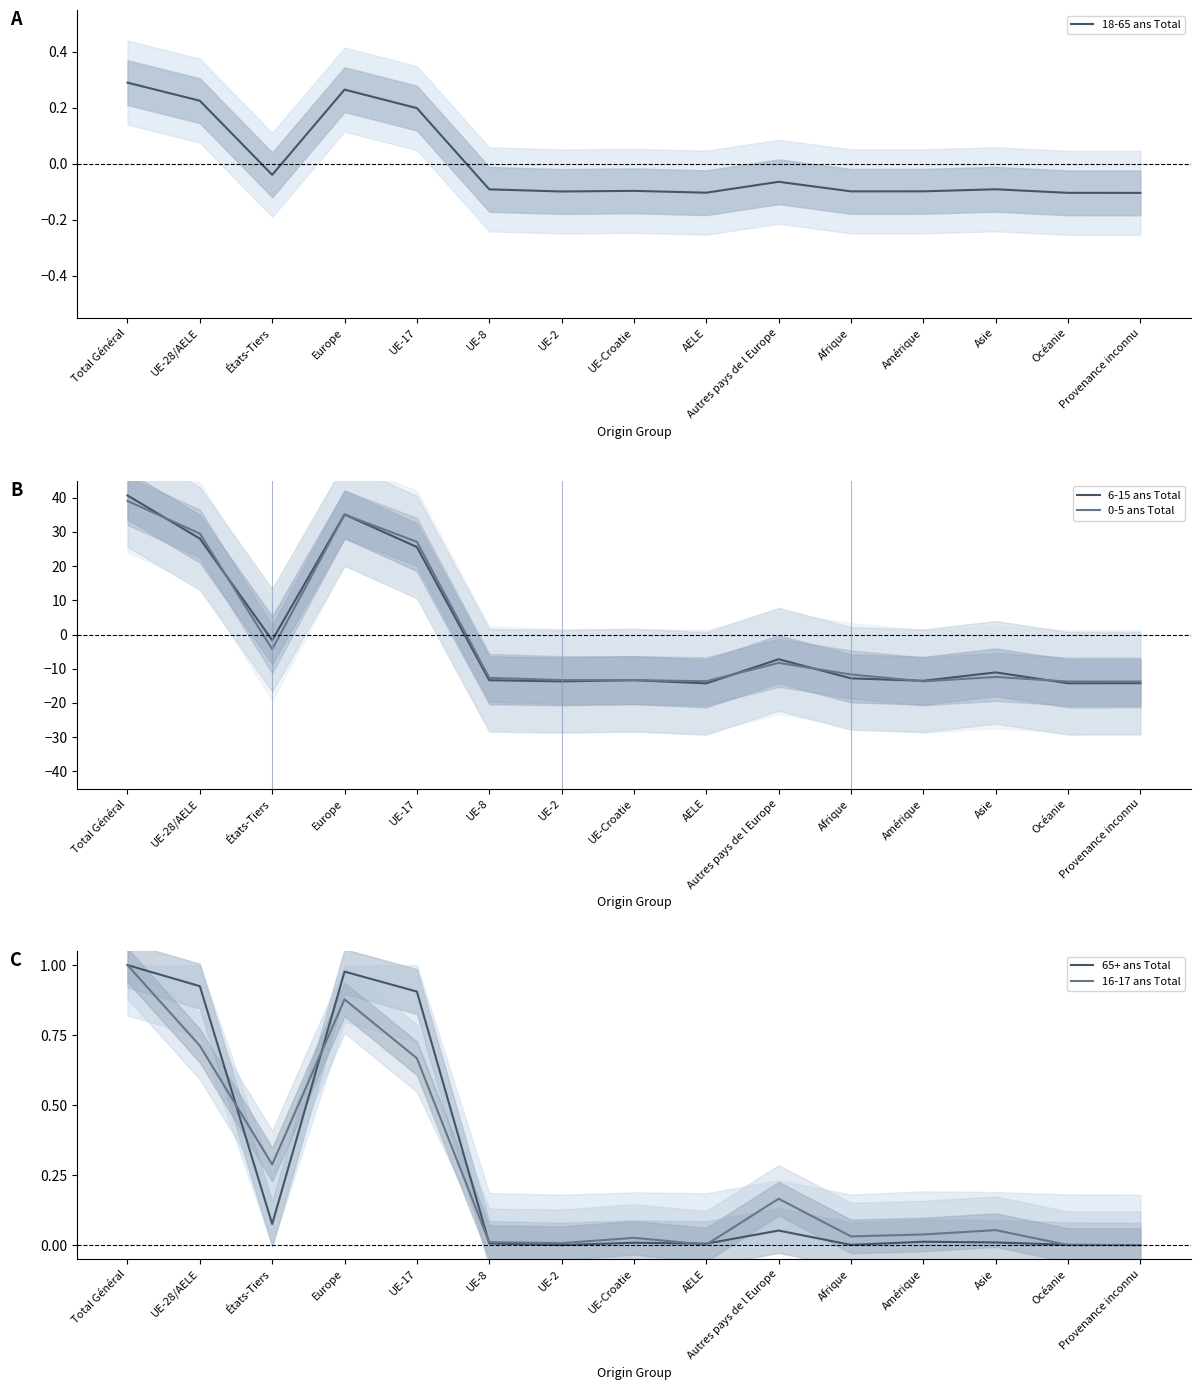

What are all the series names shown in the legend?

18-65 ans Total, 6-15 ans Total, 0-5 ans Total, 65+ ans Total, 16-17 ans Total